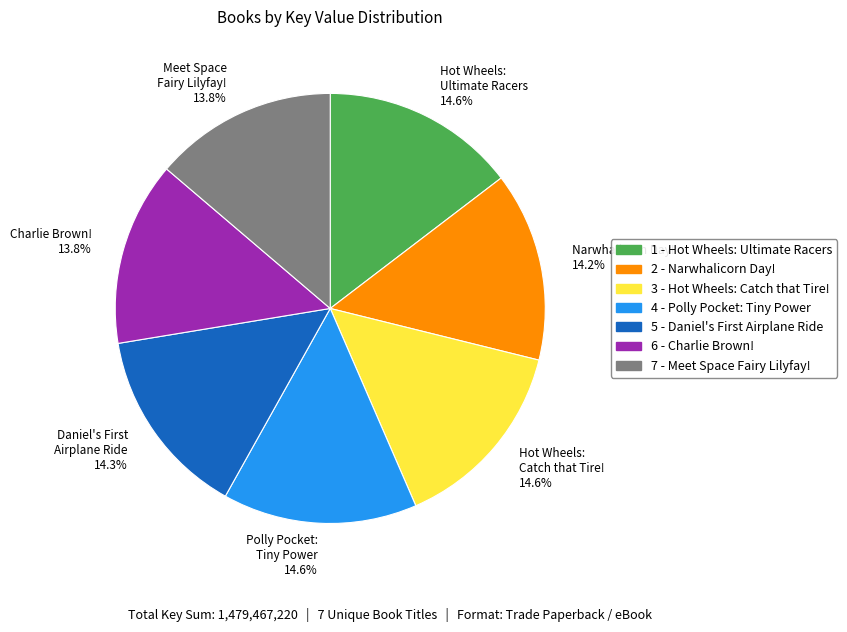

What portion of the pie excludes Meet Space Fairy Lilyfay! 13.8%?

86.2%